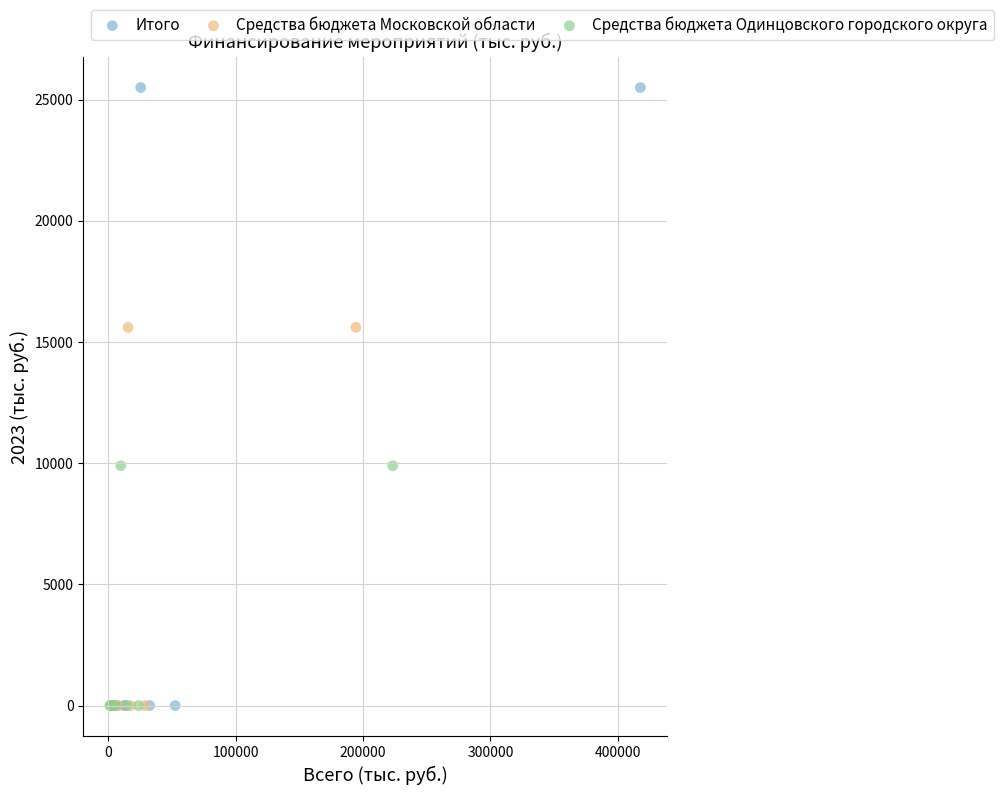

What are all the series names shown in the legend?

Итого, Средства бюджета Московской области, Средства бюджета Одинцовского городского округа